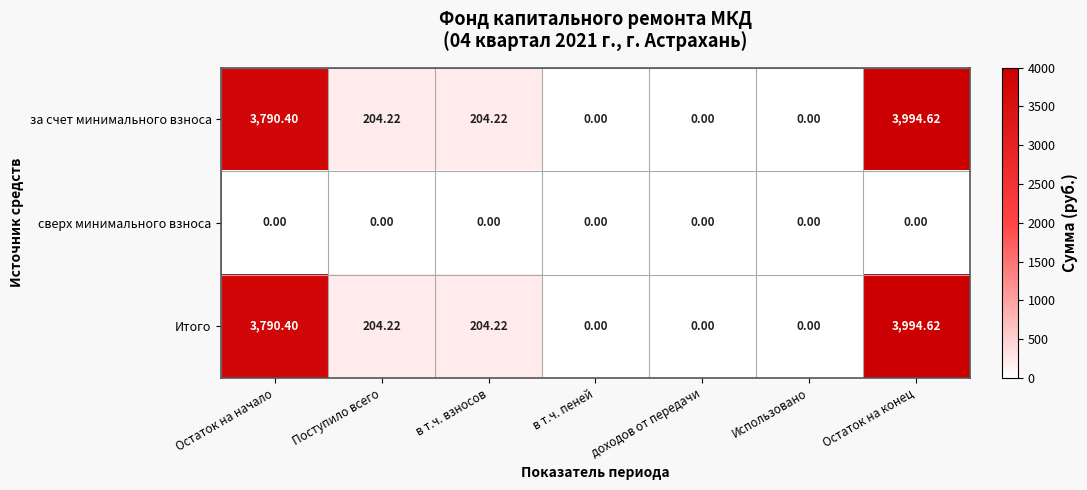

Which category has the highest value across all series?

Остаток на конец